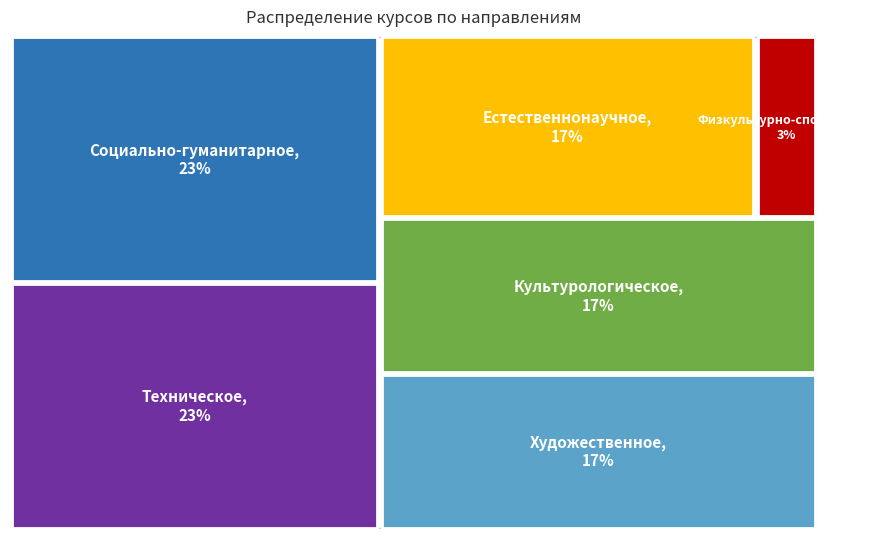

Rank the categories by value from lowest to highest.

Физкультурно-спортивное, Культурологическое, Естественнонаучное, Художественное, Социально-гуманитарное, Техническое